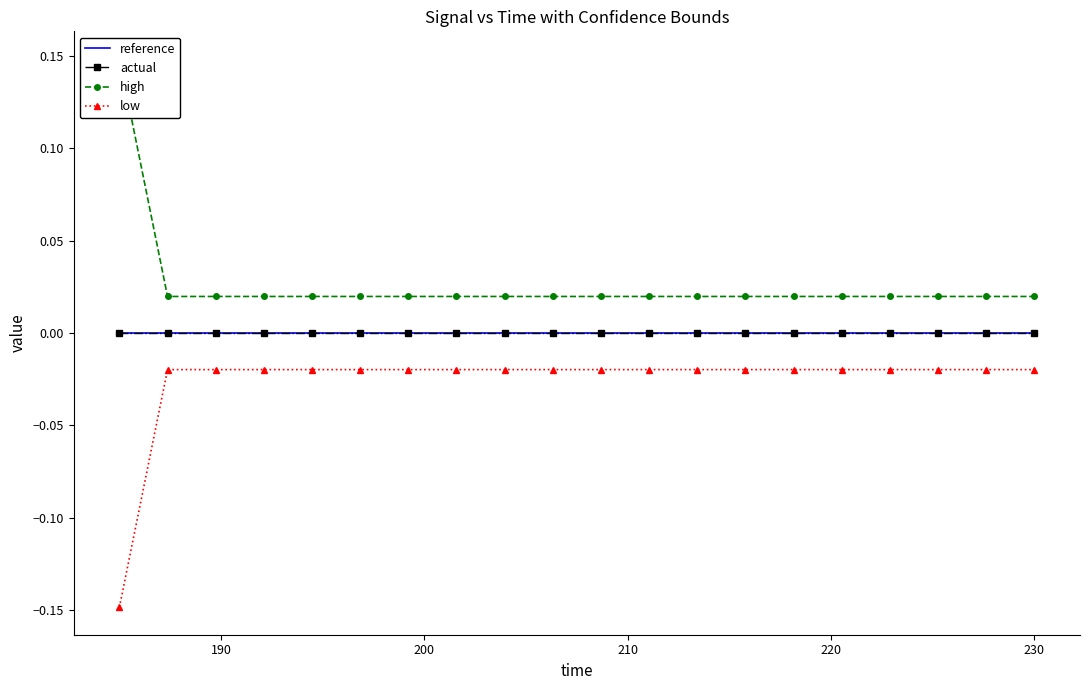

Reading left to right, what are all the values shown in this chart?

reference: 0.0	0.0	0.0	0.0	0.0	0.0	0.0	0.0	0.0	0.0	0.0	0.0	0.0	0.0	0.0	0.0	0.0	0.0	0.0	0.0
actual: 0.0	0.0	0.0	0.0	0.0	0.0	0.0	0.0	0.0	0.0	0.0	0.0	0.0	0.0	0.0	0.0	0.0	0.0	0.0	0.0
high: 0.1	0.0	0.0	0.0	0.0	0.0	0.0	0.0	0.0	0.0	0.0	0.0	0.0	0.0	0.0	0.0	0.0	0.0	0.0	0.0
low: -0.1	-0.0	-0.0	-0.0	-0.0	-0.0	-0.0	-0.0	-0.0	-0.0	-0.0	-0.0	-0.0	-0.0	-0.0	-0.0	-0.0	-0.0	-0.0	-0.0